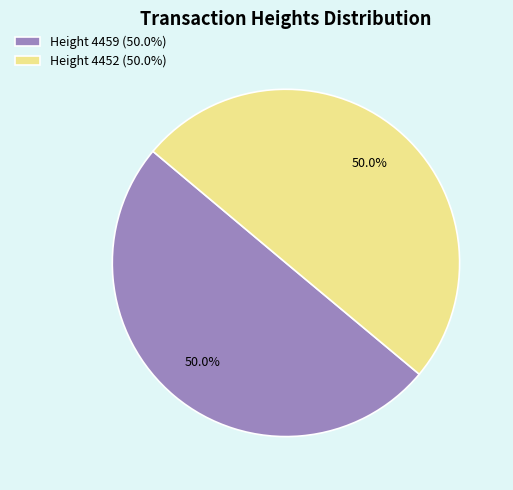

How much of the chart is everything except Height 4452 (50.0%)?

50.0%